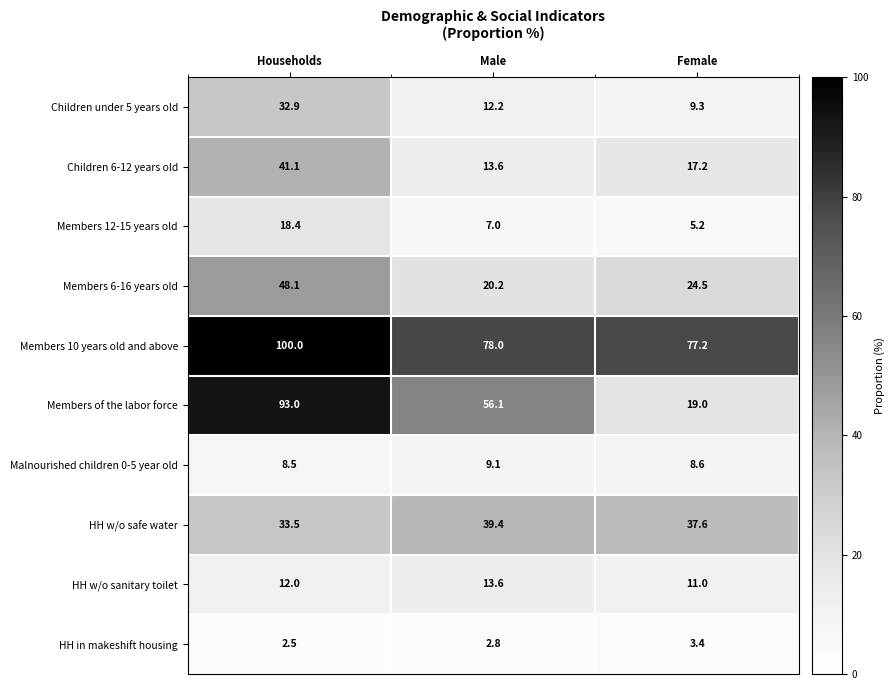

Reading left to right, what are all the values shown in this chart?

Children under 5 years old: 32.9	12.2	9.3
Children 6-12 years old: 41.1	13.6	17.2
Members 12-15 years old: 18.4	7.0	5.2
Members 6-16 years old: 48.1	20.2	24.5
Members 10 years old and above: 100.0	78.0	77.2
Members of the labor force: 93.0	56.1	19.0
Malnourished children 0-5 year old: 8.5	9.1	8.6
HH w/o safe water: 33.5	39.4	37.6
HH w/o sanitary toilet: 12.0	13.6	11.0
HH in makeshift housing: 2.5	2.8	3.4